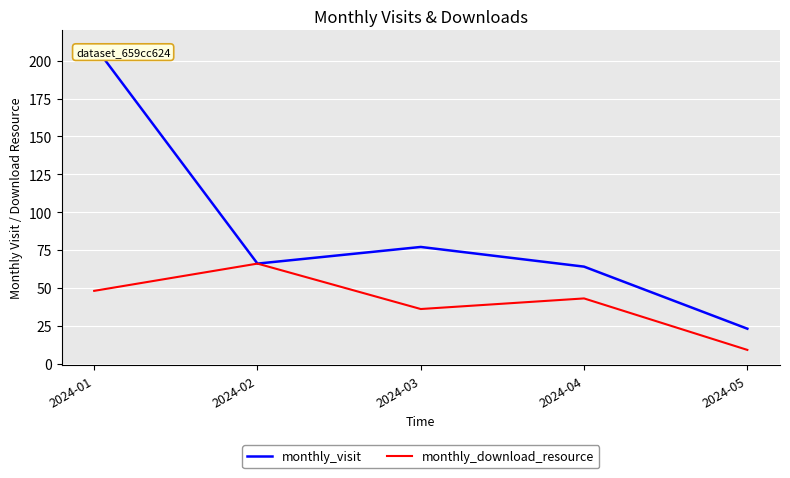

Which category has the highest value across all series?

2024-01